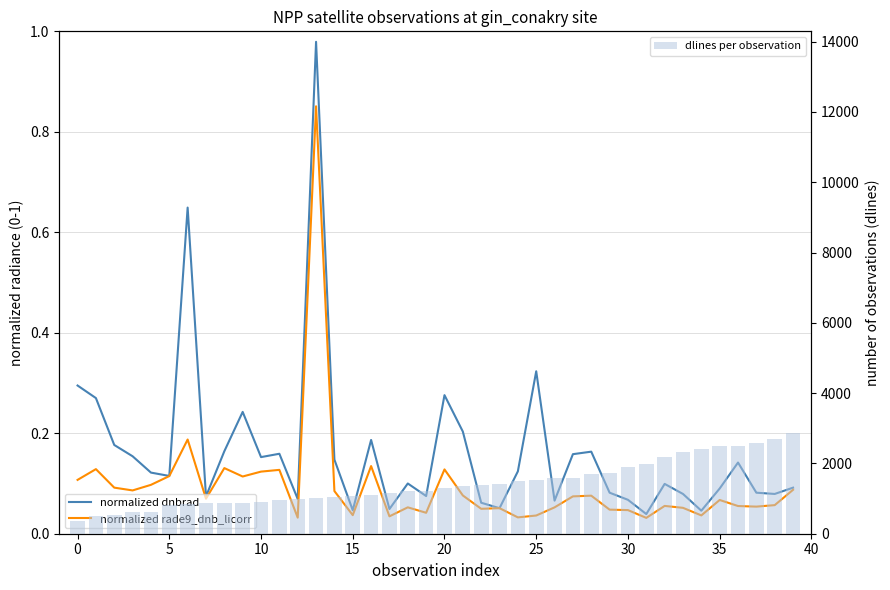

What is the maximum value for dlines per observation?

2859.0